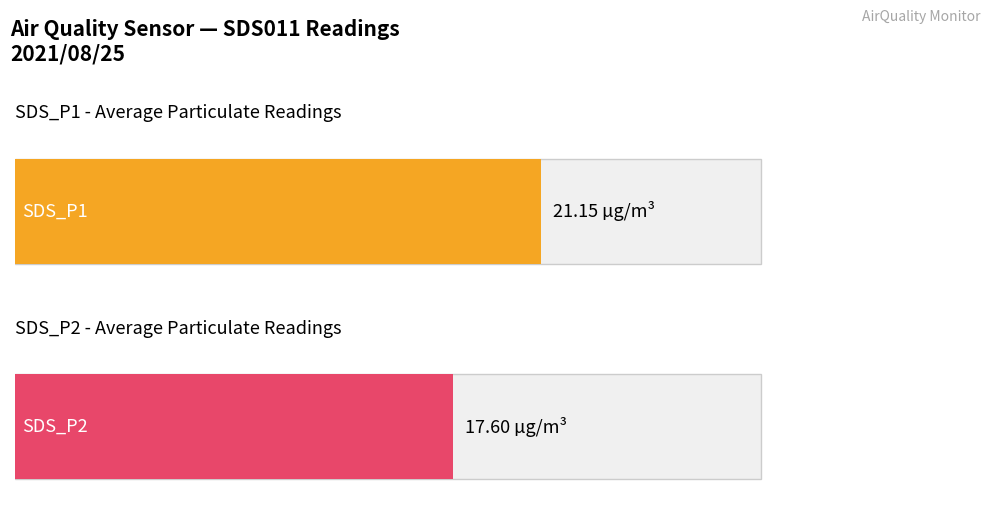

Rank the series by their maximum value, from lowest to highest.

SDS_P2, SDS_P1